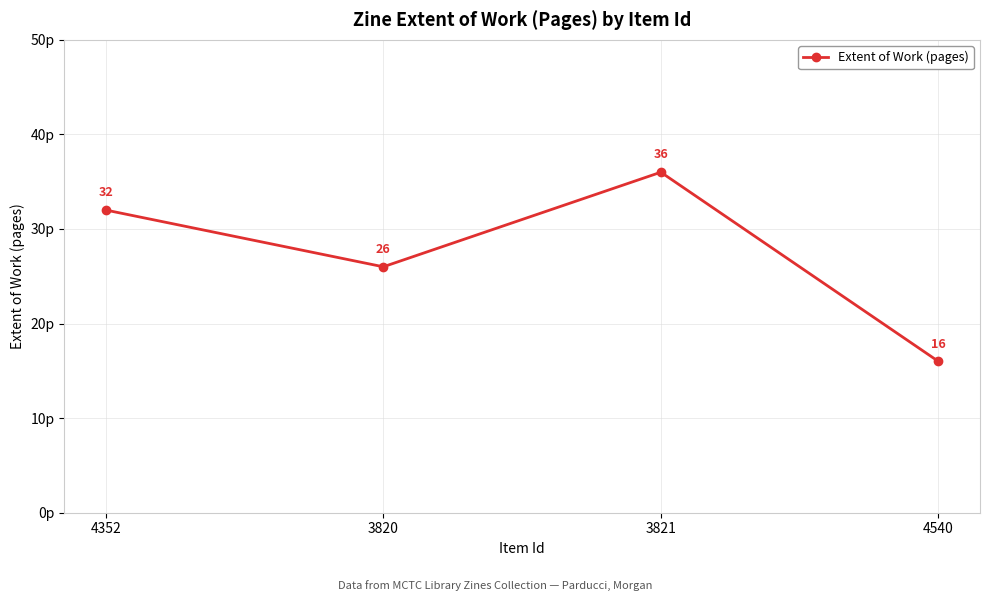

Is this an area chart (filled region under the line)?

No